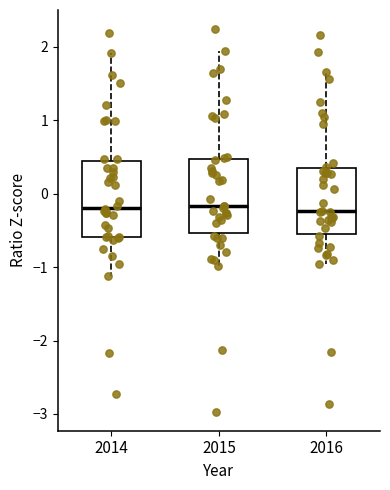

Reading left to right, read every box against the y-axis: the position of its median line, the range the box covers, and the ends of its whiskers. The values are not printed on the chart, so give them approximately, as read against the axis.

2014: median -0.2, box -0.6 to 0.4, whiskers -1.1 to 1.9
2015: median -0.2, box -0.5 to 0.5, whiskers -1.0 to 1.9
2016: median -0.2, box -0.6 to 0.4, whiskers -1.0 to 1.7